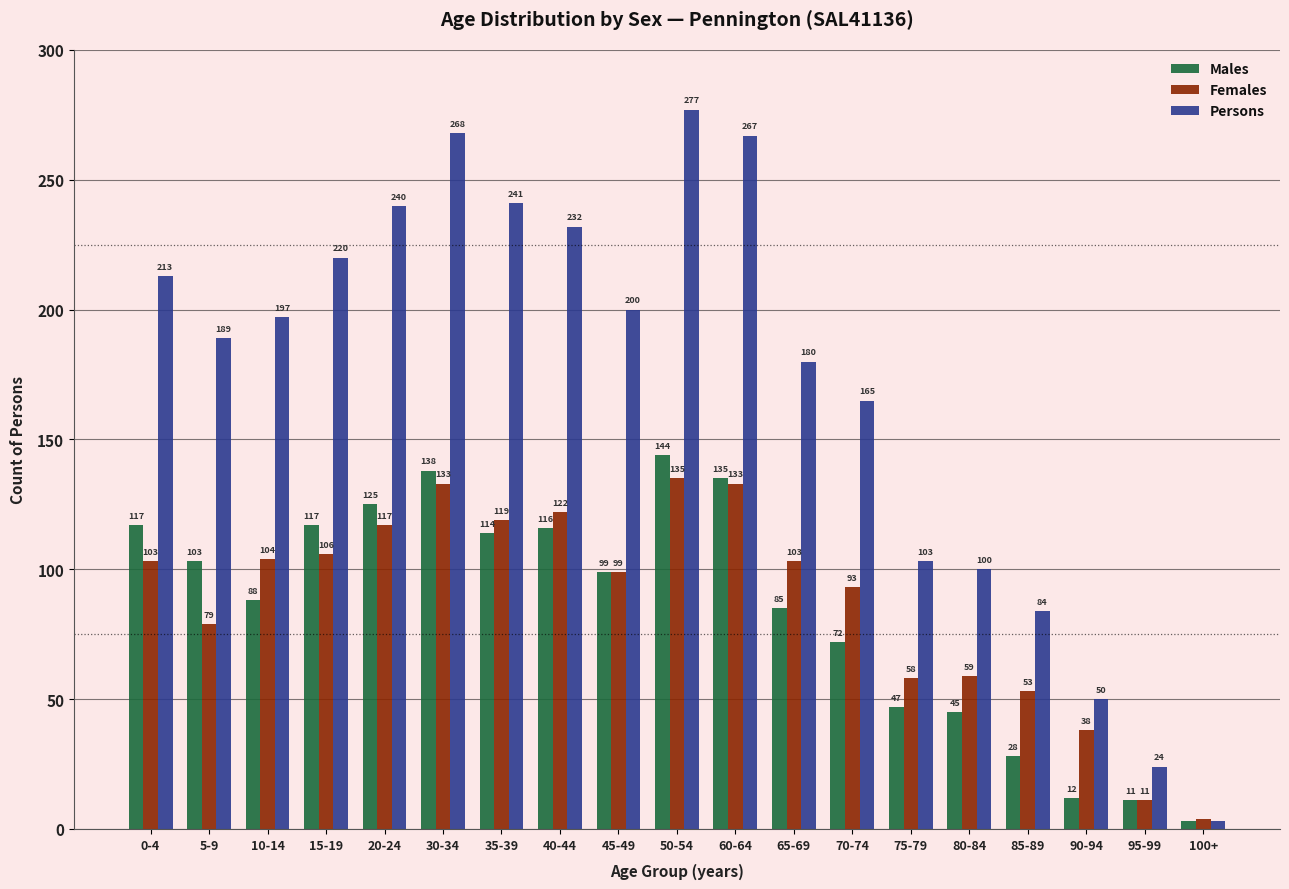

What is the label of the 9th bar from the left?

45-49